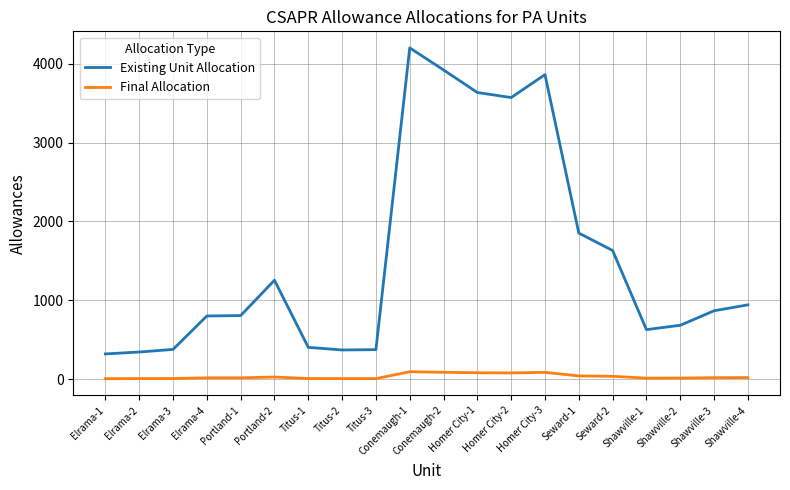

How many lines are shown in the chart?

2